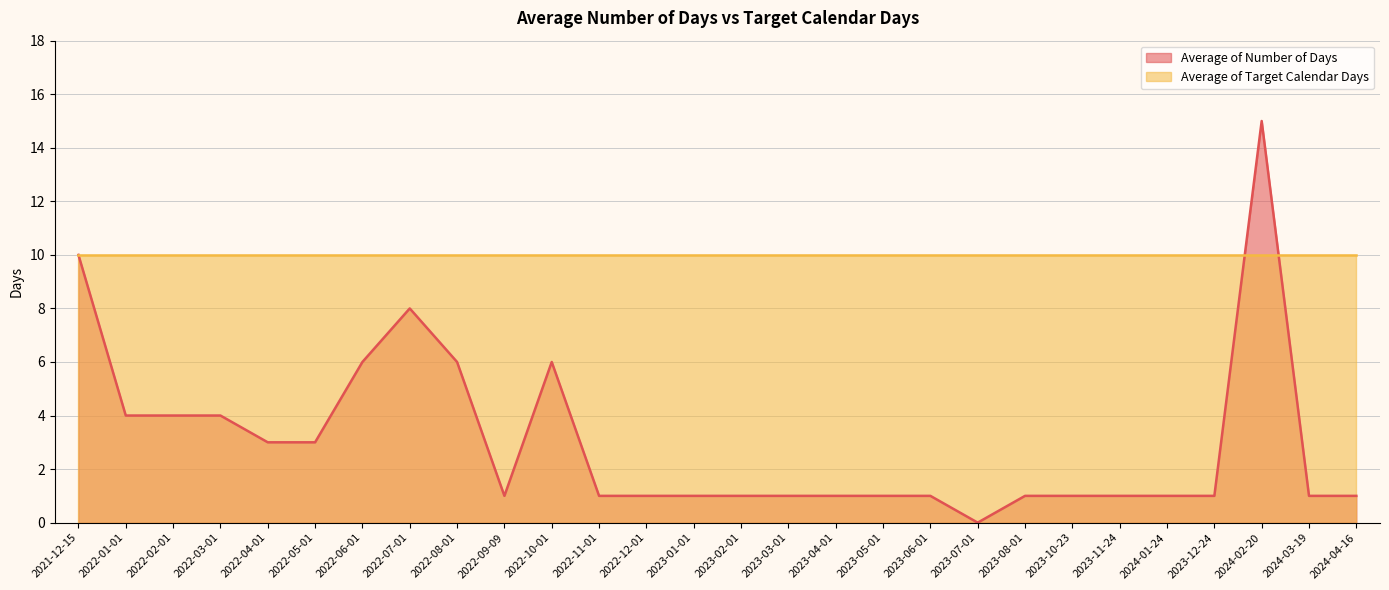

What is the average value?

3